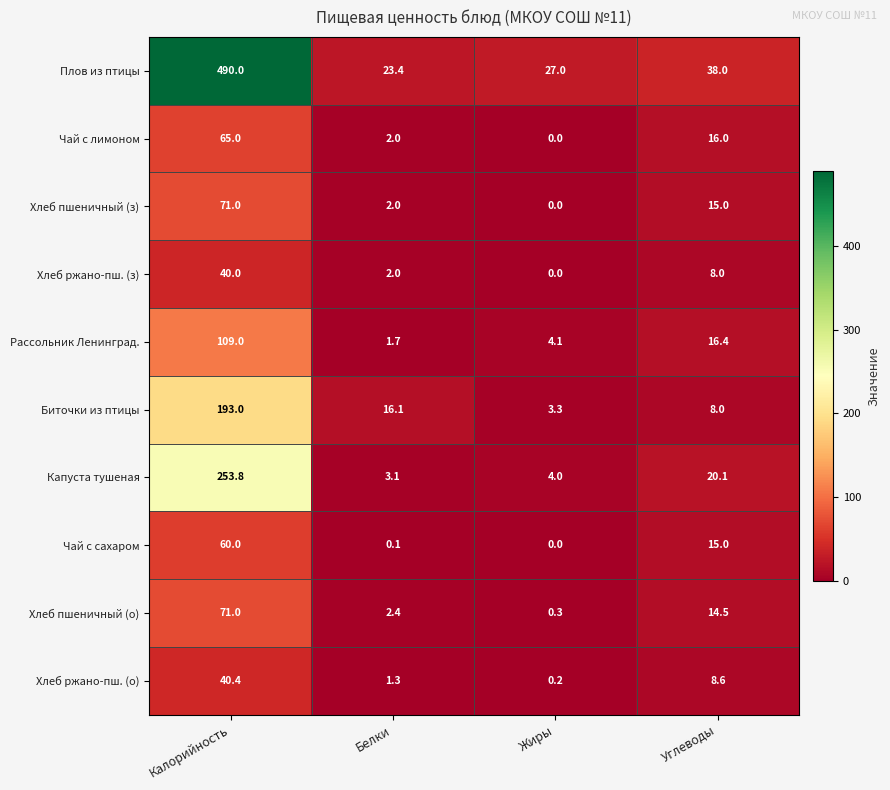

What is the difference between the highest and lowest values at Углеводы?

30.0